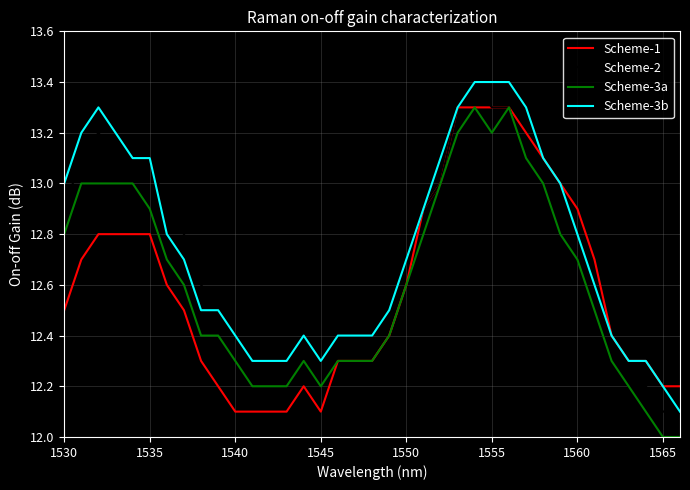

What is the maximum value for Scheme-1?

13.3